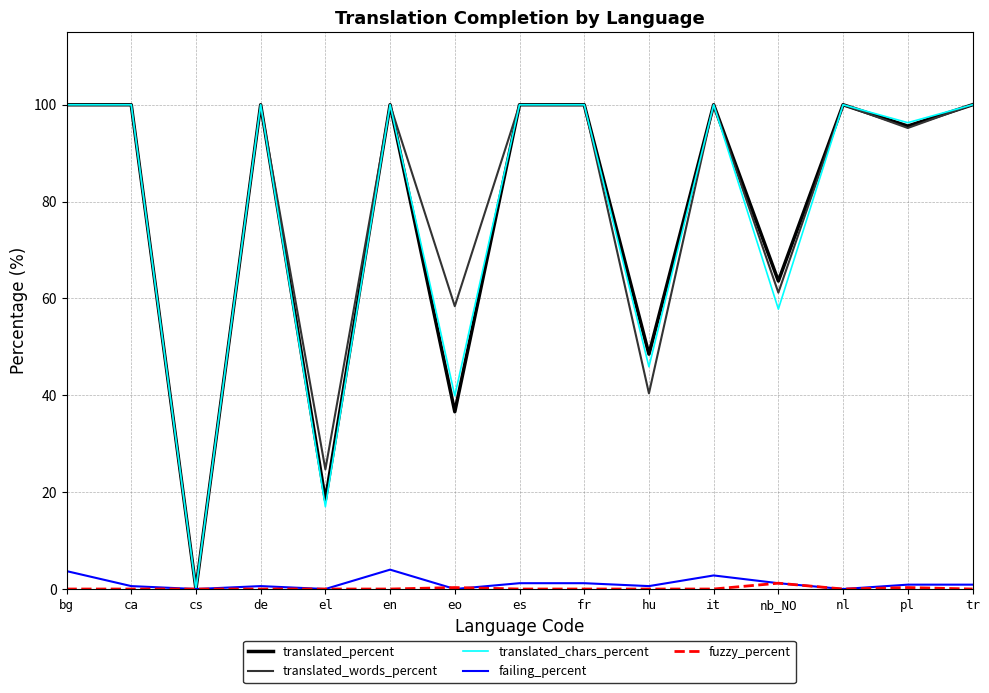

How many lines are shown in the chart?

5